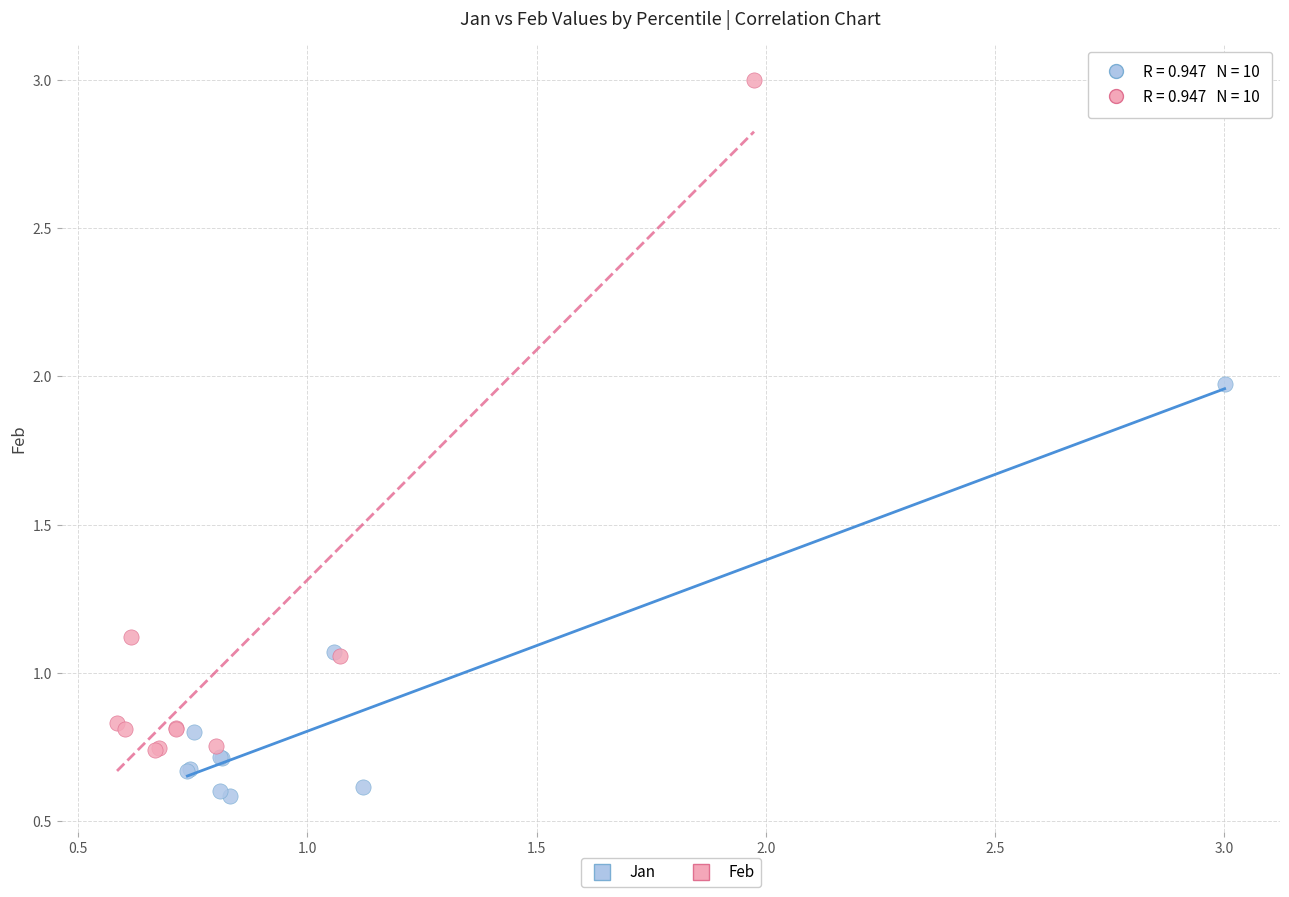

Which series contains the lowest Y value?

Jan